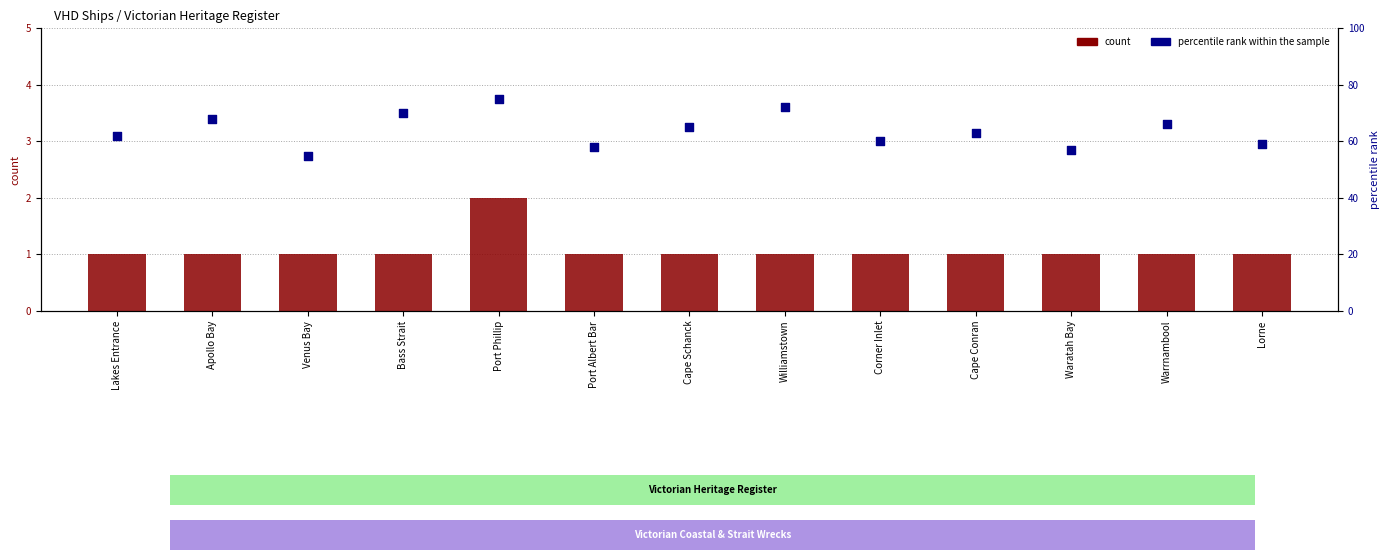

Which series reaches the maximum Y coordinate?

percentile rank within the sample